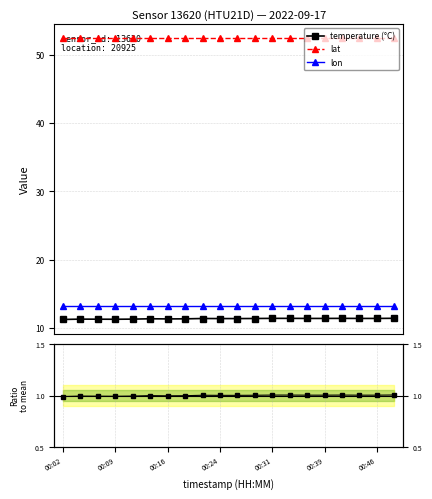

Does the chart display data point markers on the line(s)?

Yes